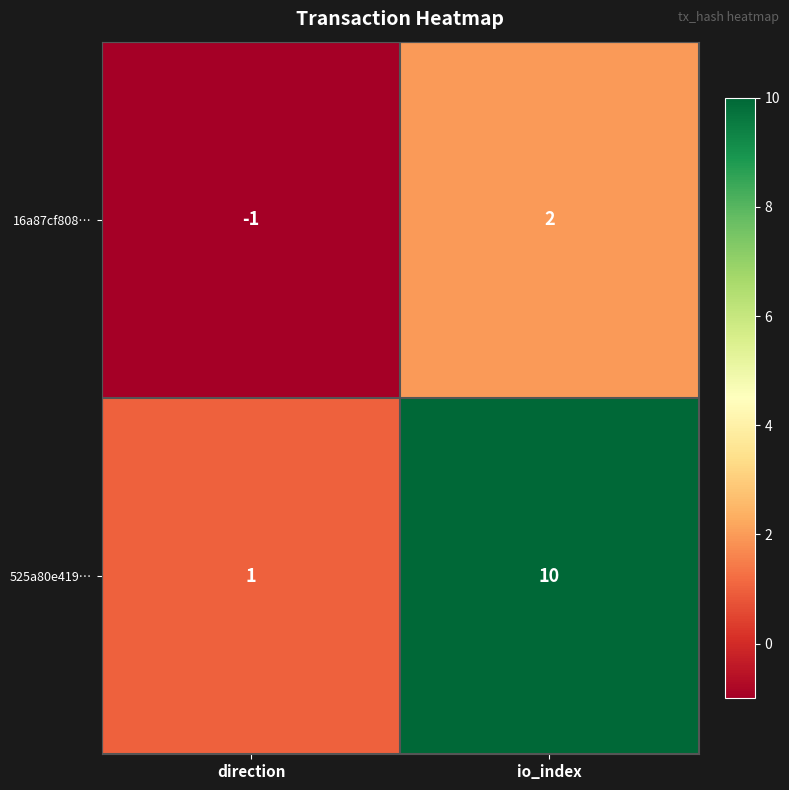

What is the sum of the 525a80e419… values at direction and io_index?

11